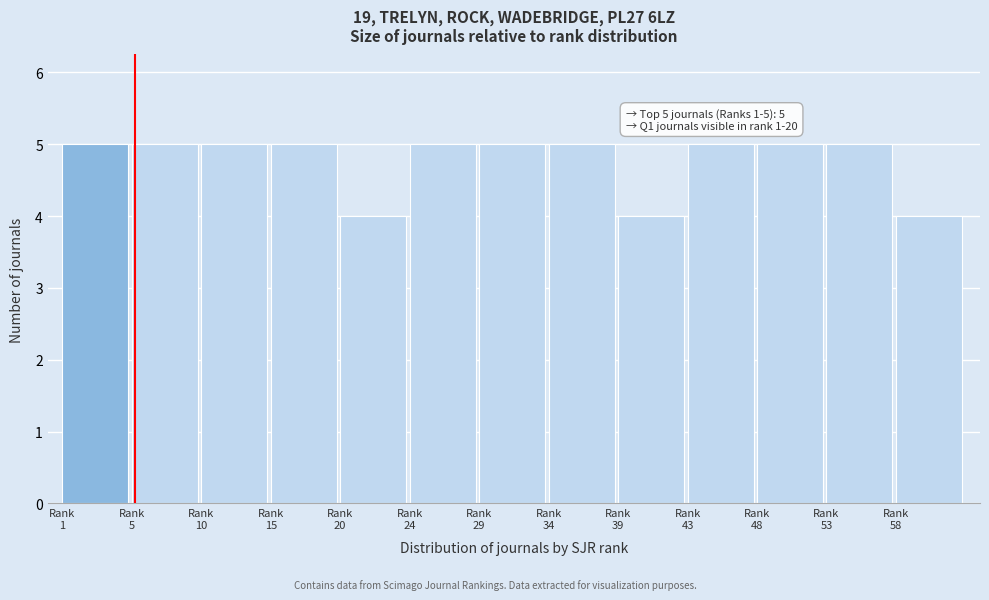

Reading right to left, what are all the values shown in this chart?

4	5	5	5	4	5	5	5	4	5	5	5	5